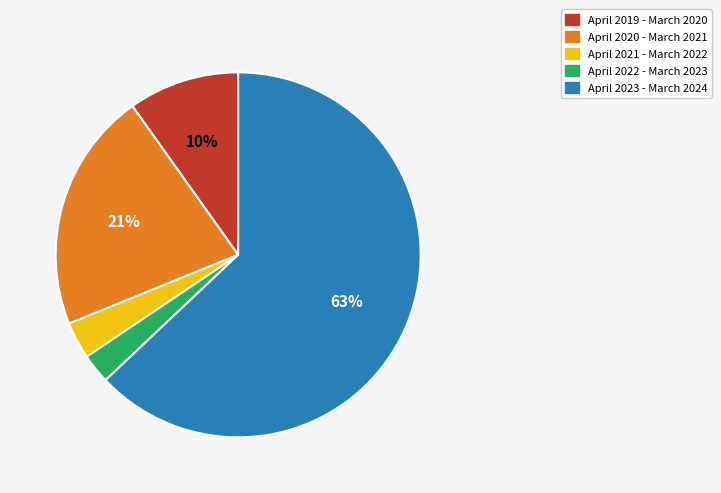

Count the number of slices in the pie.

5